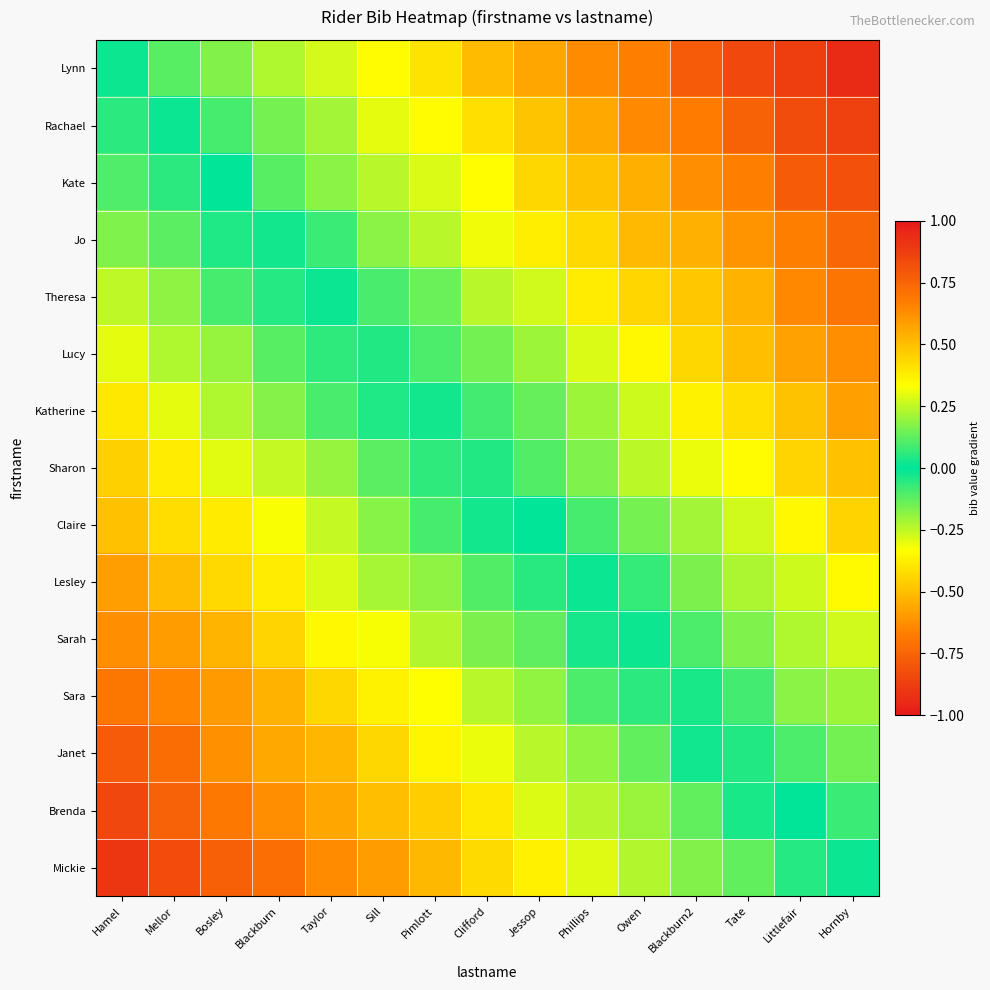

Between Taylor and Mellor, which is larger?

Taylor